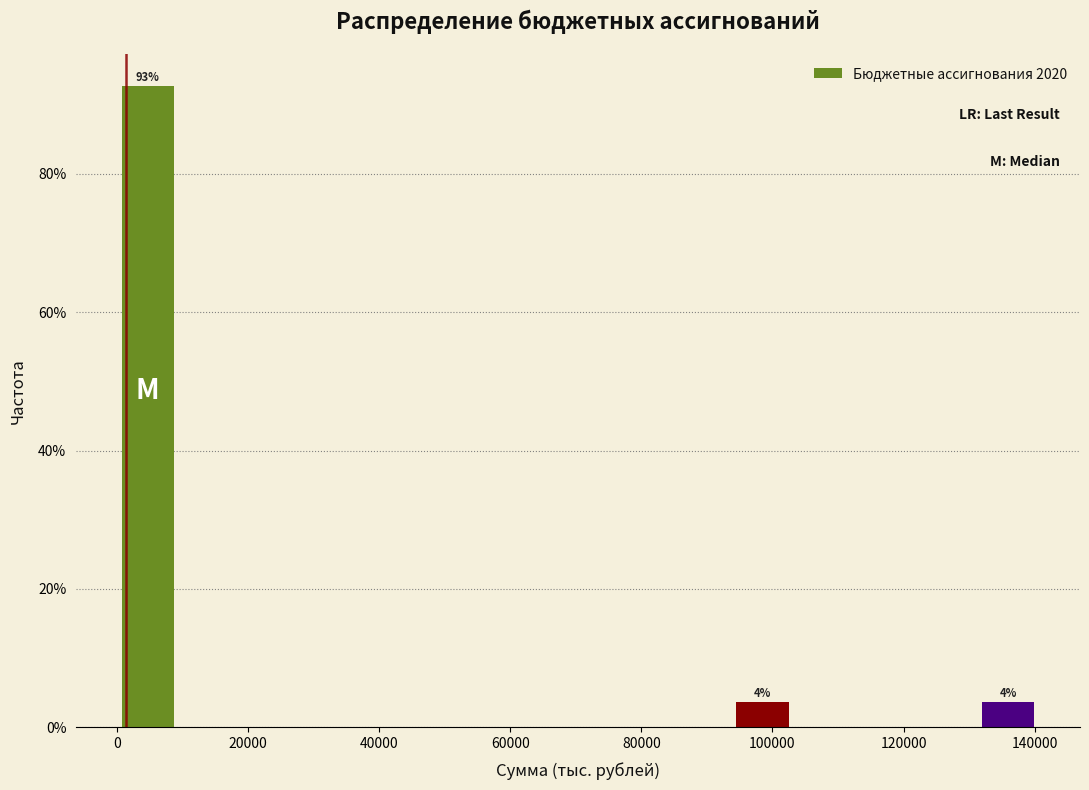

Over which range of the x-axis is the bar tallest?

0 to 10000